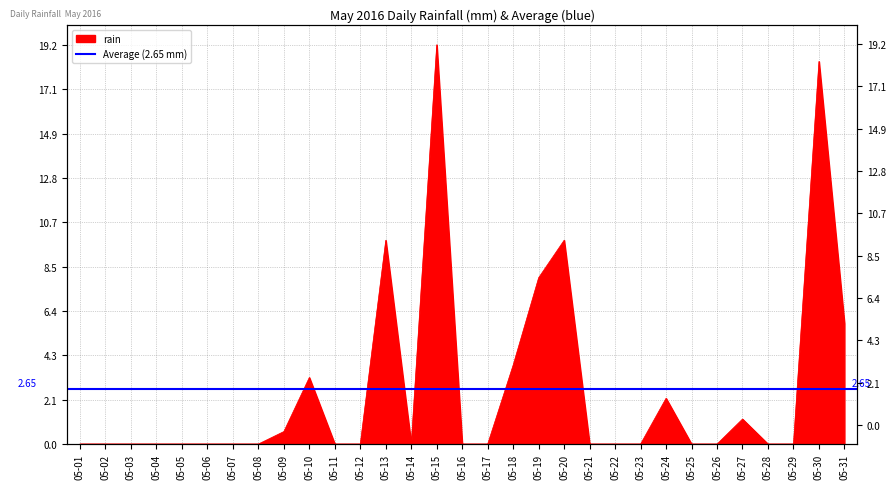

How many lines are shown in the chart?

1